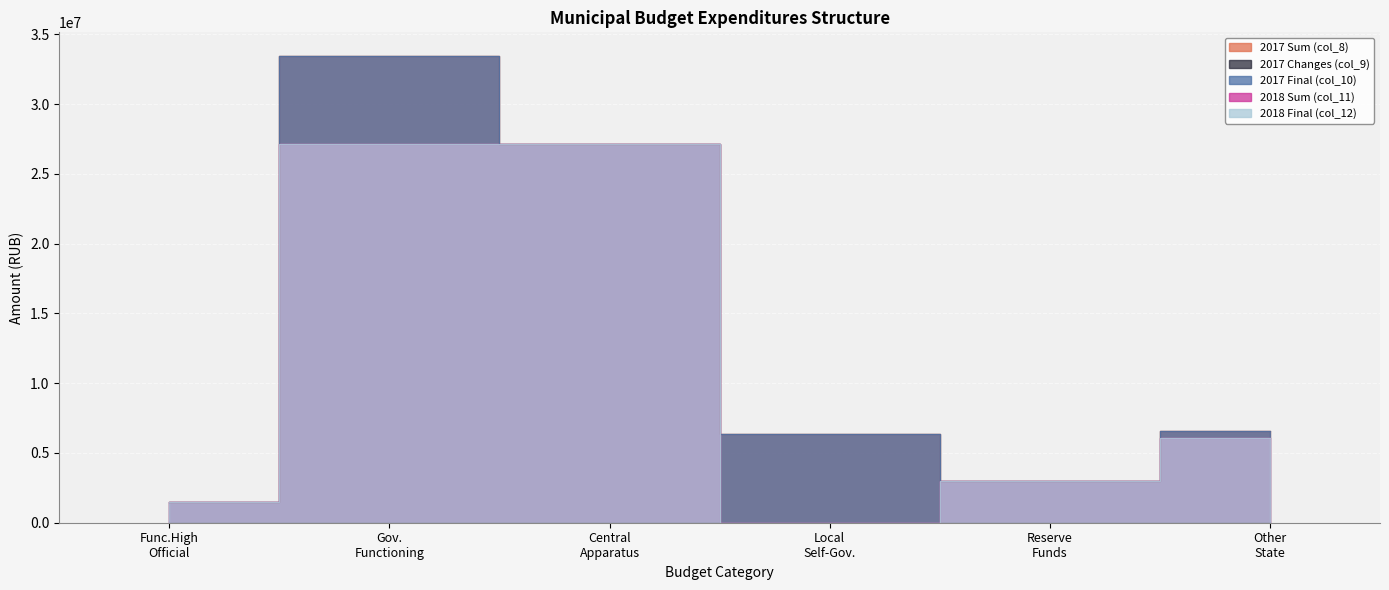

True or false: 2017 Sum (col_8) has more than 1 interior local peaks.

False